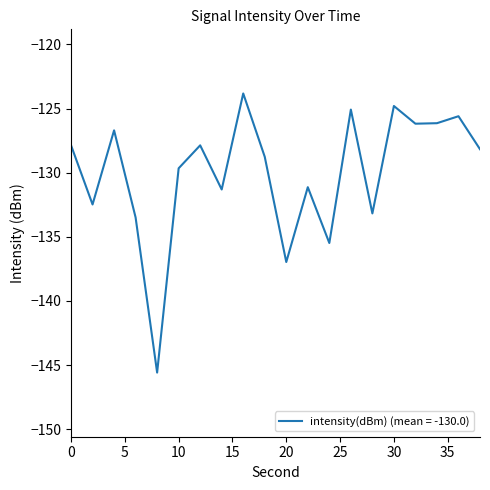

What is the difference between the maximum and second lowest values?

13.1